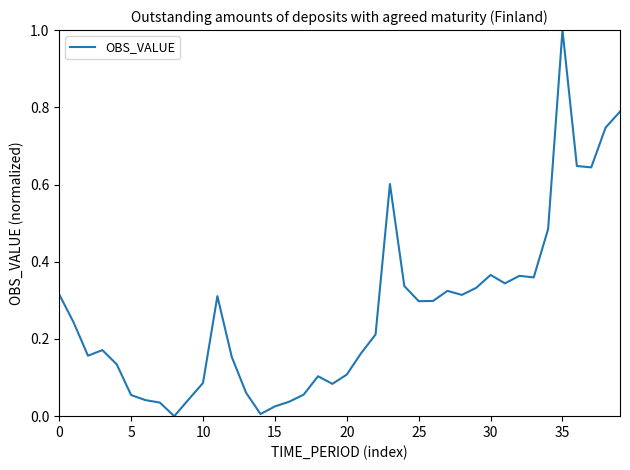

Reading left to right, transcribe all the data shown in this chart.

0.3	0.2	0.2	0.2	0.1	0.1	0.0	0.0	0.0	0.0	0.1	0.3	0.2	0.1	0.0	0.0	0.0	0.1	0.1	0.1	0.1	0.2	0.2	0.6	0.3	0.3	0.3	0.3	0.3	0.3	0.4	0.3	0.4	0.4	0.5	1.0	0.6	0.6	0.7	0.8